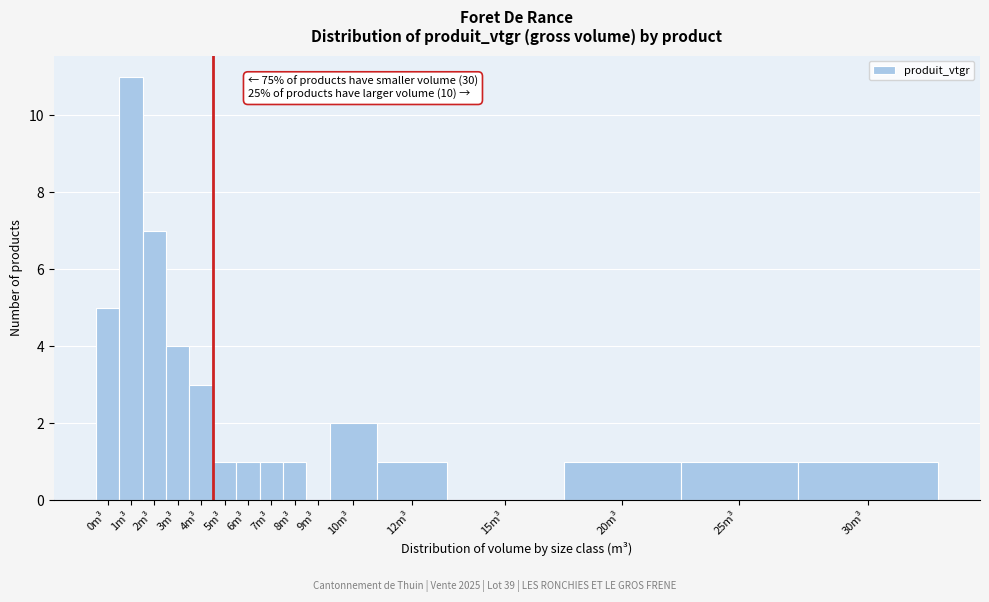

Reading left to right, transcribe all the data shown in this chart.

0m³=5	1m³=11	2m³=7	3m³=4	4m³=3	5m³=1	6m³=1	7m³=1	8m³=1	9m³=0	10m³=2	12m³=1	15m³=0	20m³=1	25m³=1	30m³=1